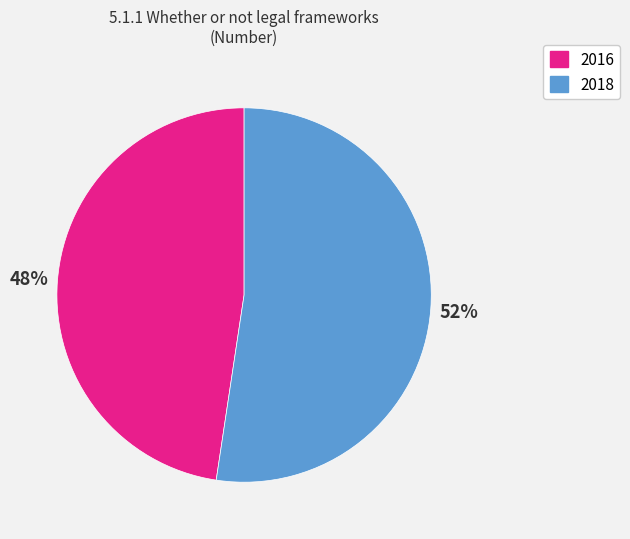

What is the ratio of the value at 2016 to the value at 2018?

0.9